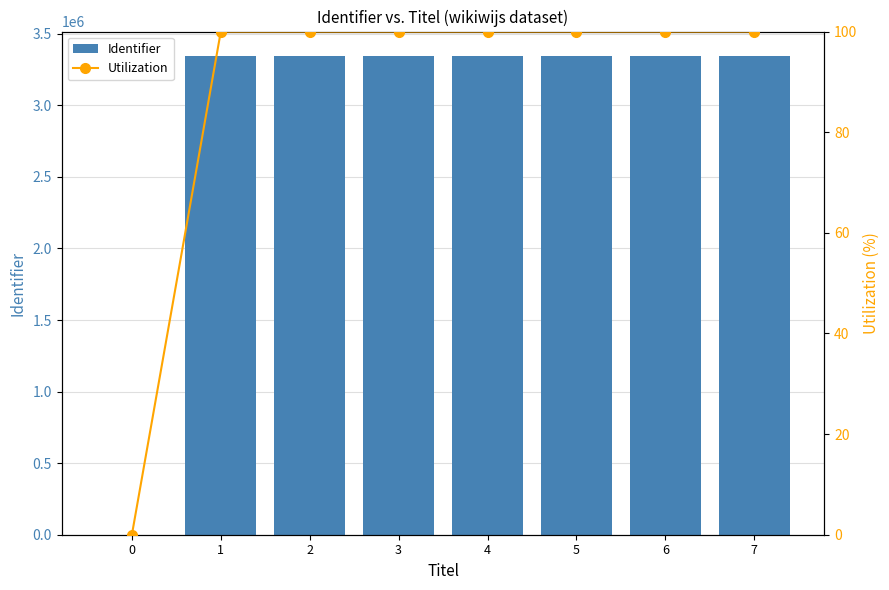

Rank the categories by Identifier value from highest to lowest.

7, 6, 5, 4, 3, 2, 1, 0